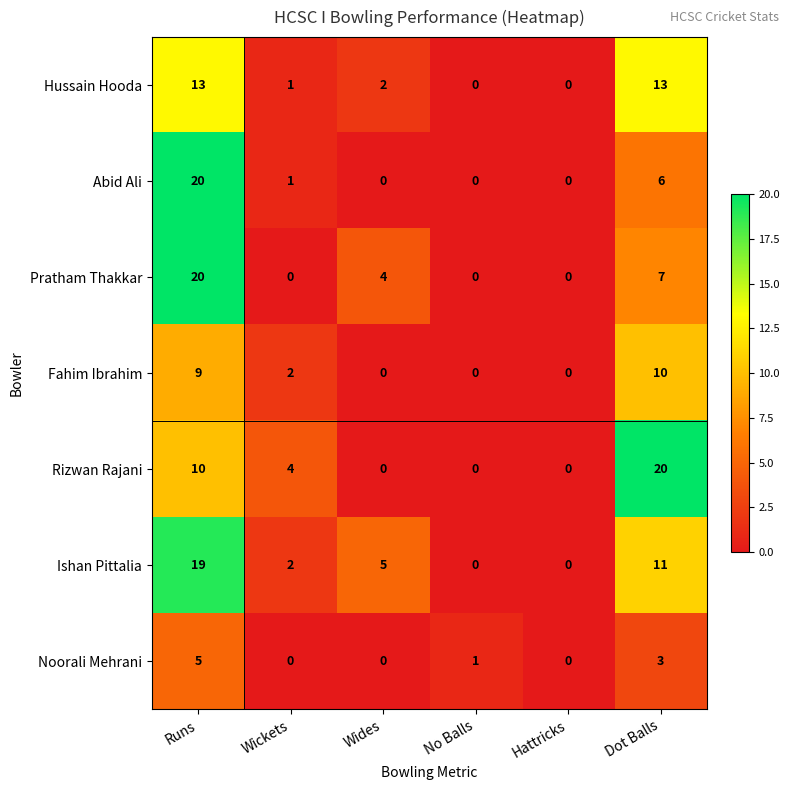

What is the spread (max minus min) of values at Dot Balls?

17